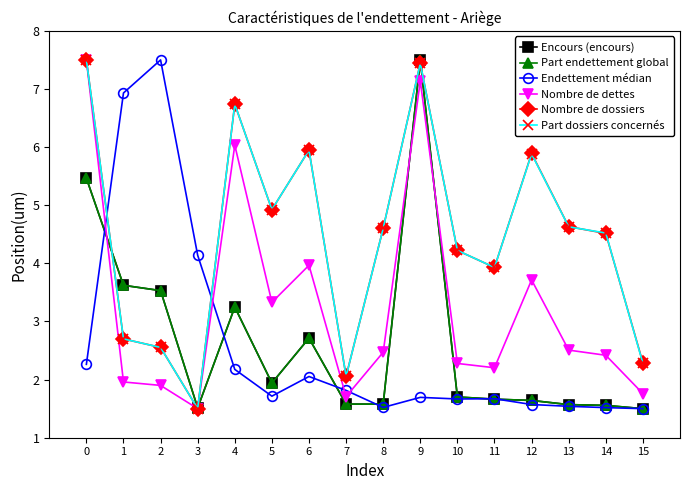

What is the difference between the highest and lowest values at 8?

3.1